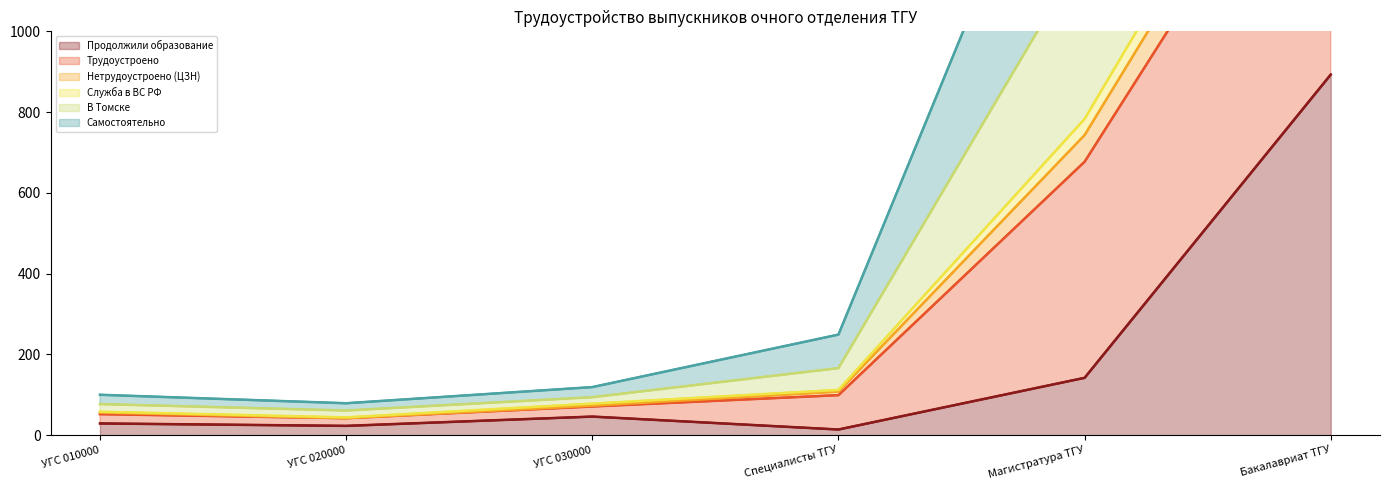

Where is the first local minimum for Продолжили образование?

УГС 020000